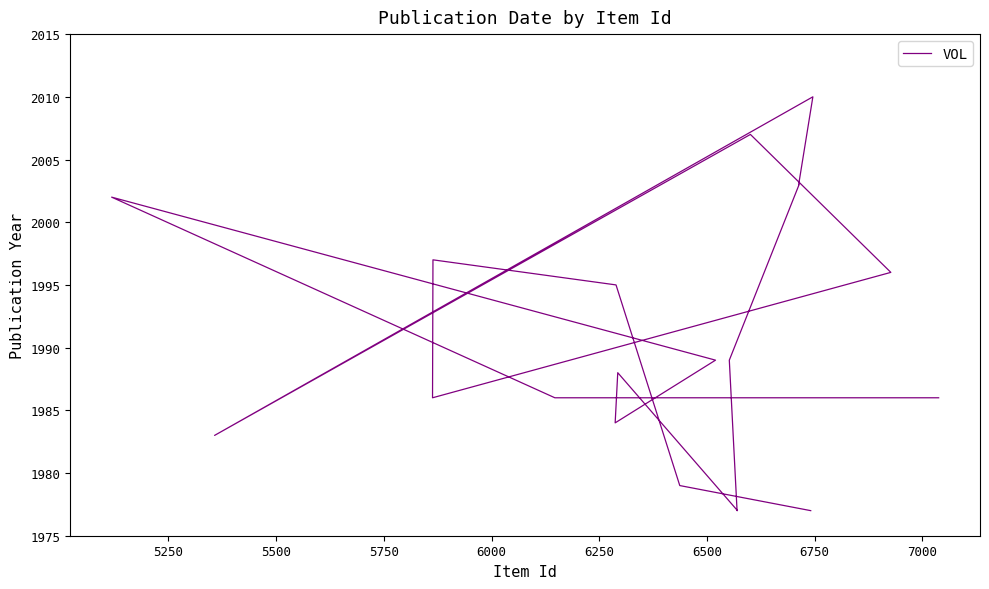

How many data points are less than 1989?

10